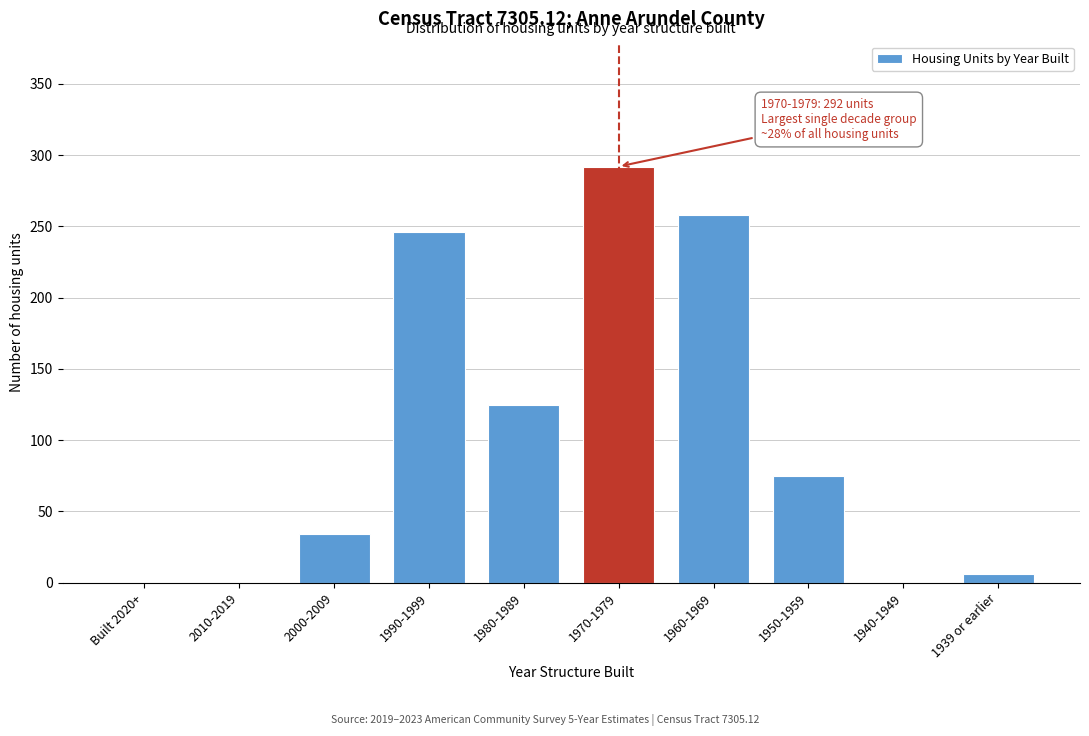

Reading left to right, transcribe all the data shown in this chart.

Built 2020+=0	2010-2019=0	2000-2009=34	1990-1999=246	1980-1989=125	1970-1979=292	1960-1969=258	1950-1959=75	1940-1949=0	1939 or earlier=6